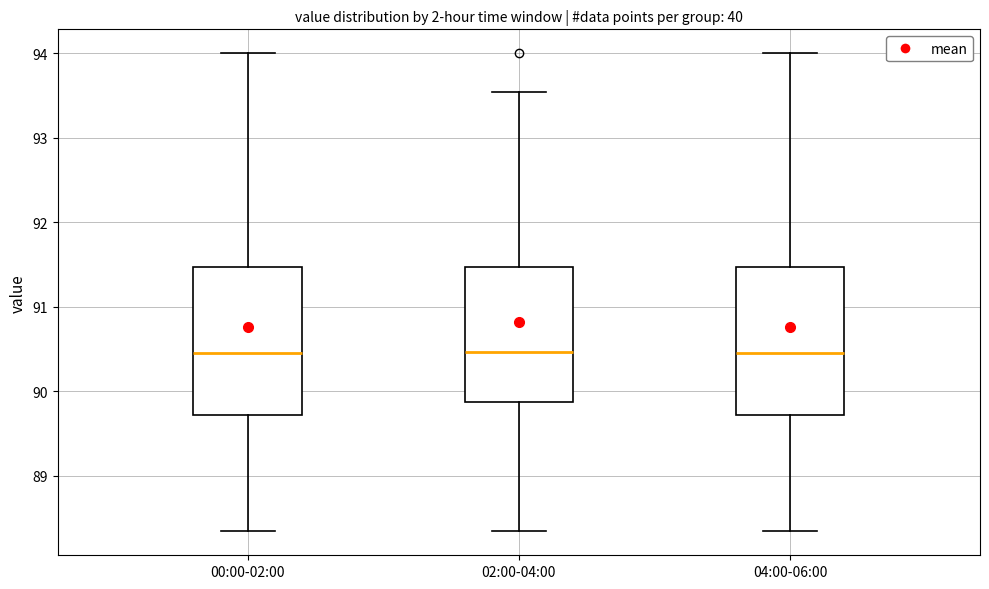

Reading left to right, read every box against the y-axis: the position of its median line, the range the box covers, and the ends of its whiskers. The values are not printed on the chart, so give them approximately, as read against the axis.

00:00-02:00: median 90.5, box 89.7 to 91.5, whiskers 88.3 to 94.0
02:00-04:00: median 90.5, box 89.9 to 91.5, whiskers 88.3 to 93.5
04:00-06:00: median 90.5, box 89.7 to 91.5, whiskers 88.3 to 94.0